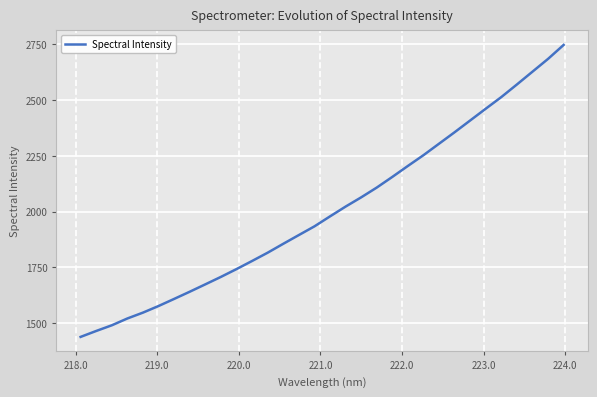

What is the minimum value shown in the chart?

1438.4